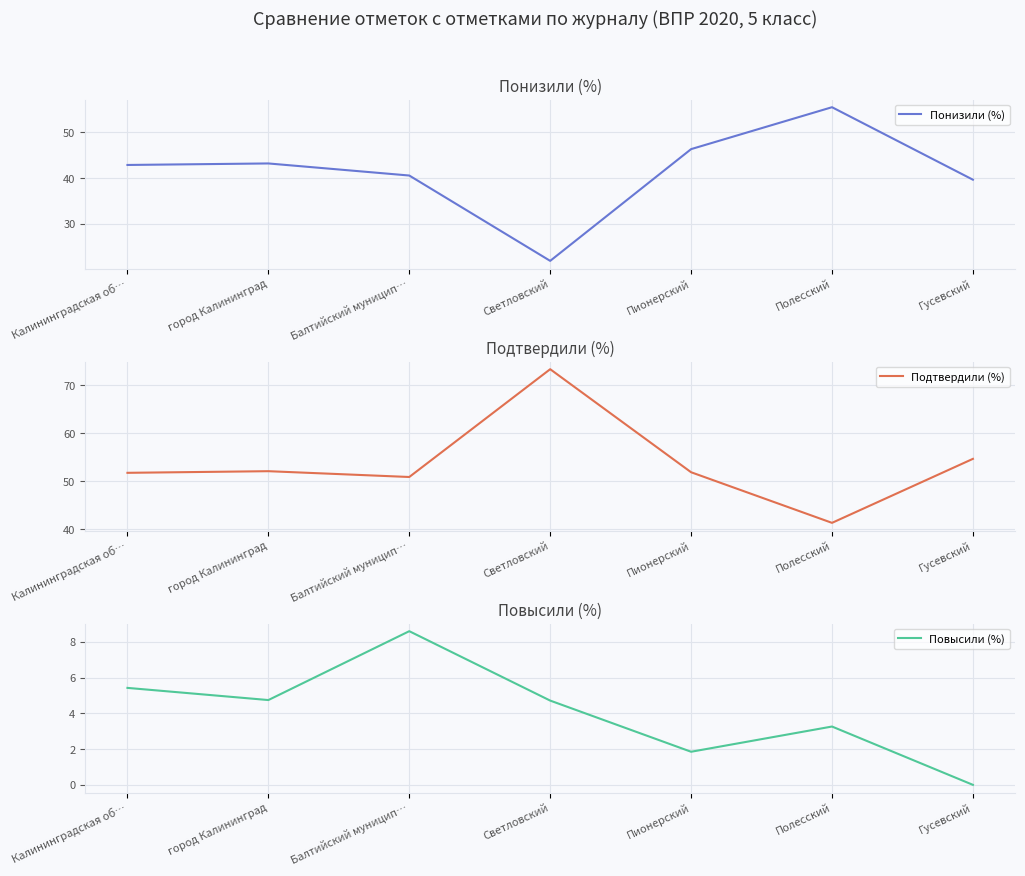

What is the difference between the maximum and minimum values in the Повысили (%) series?

8.6